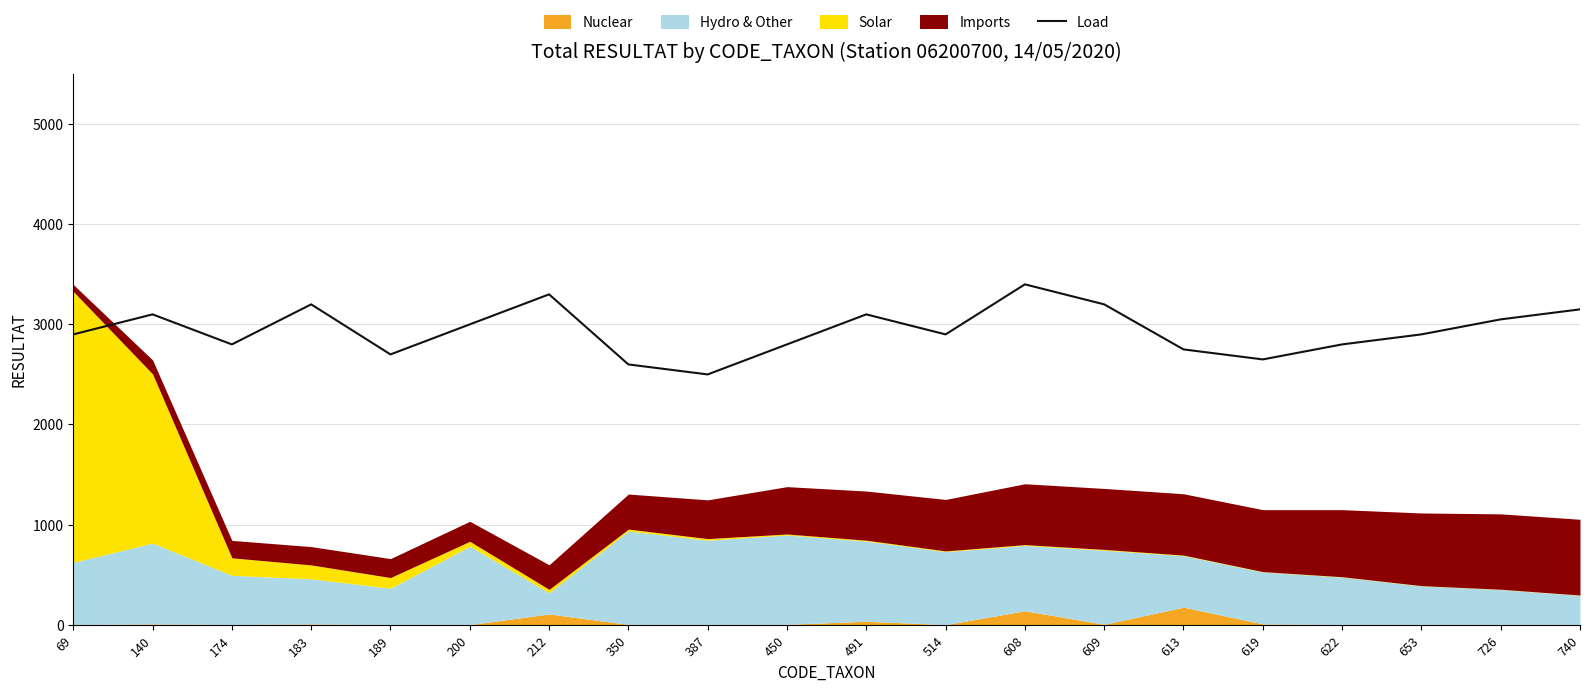

Reading left to right, transcribe all the data shown in this chart.

2900	3100	2800	3200	2700	3000	3300	2600	2500	2800	3100	2900	3400	3200	2750	2650	2800	2900	3050	3150